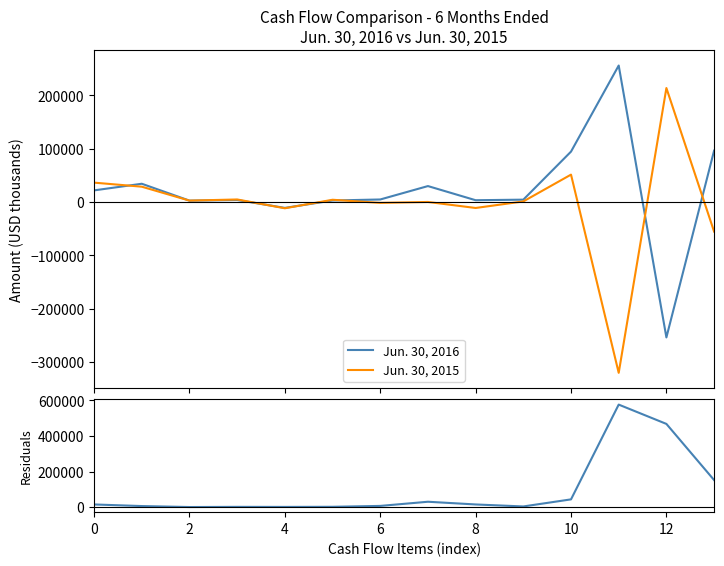

What is the minimum value shown in the chart?

-320660